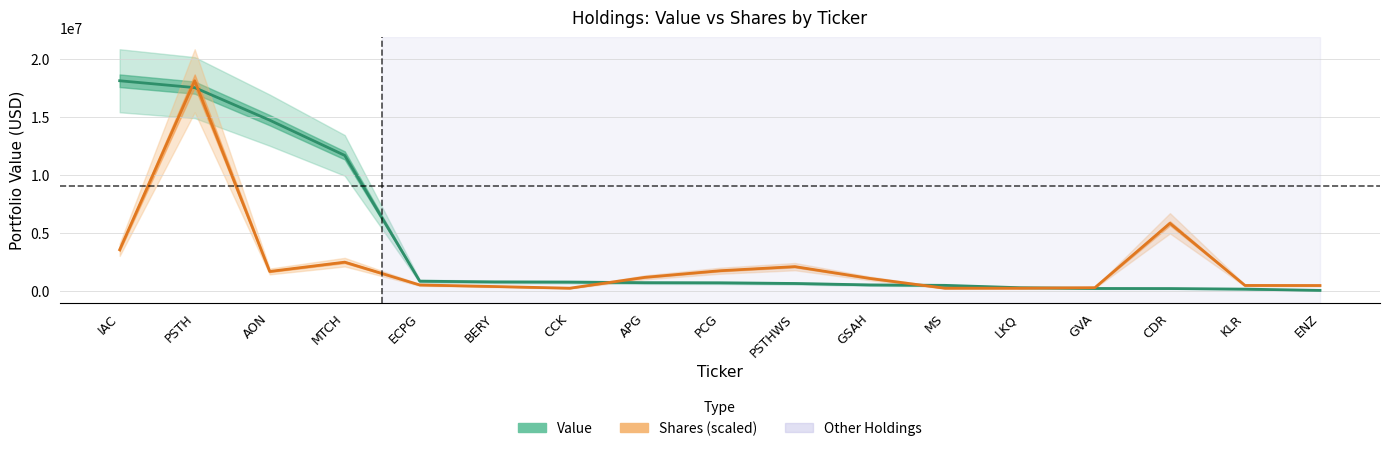

How many values in the Value series exceed 695000?

8